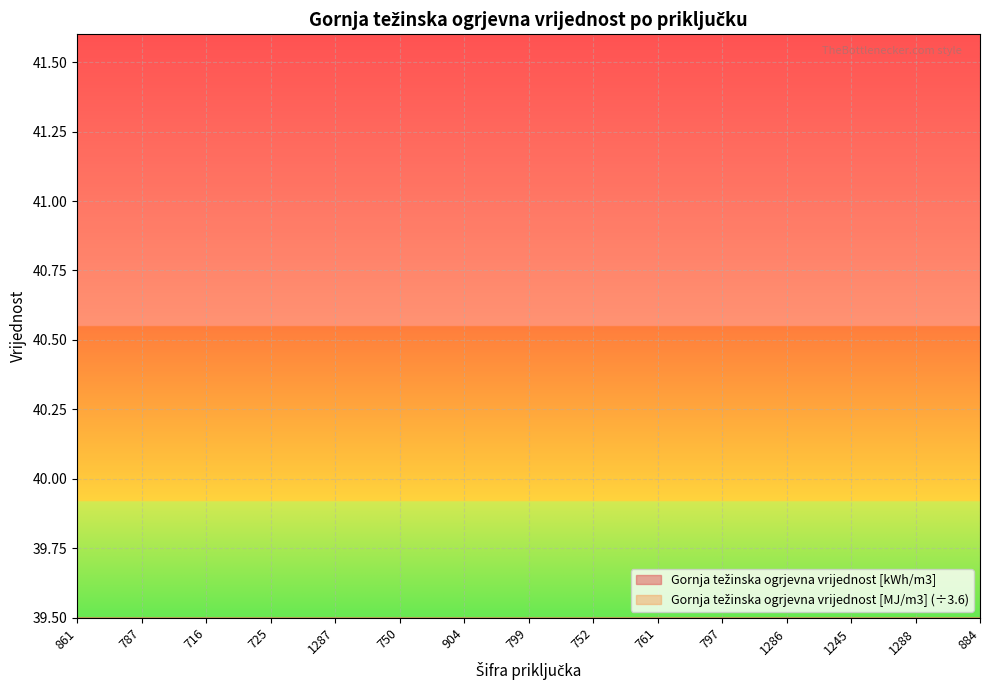

Which series changed the most between 716 and 1286?

Gornja težinska ogrjevna vrijednost [MJ/m3]